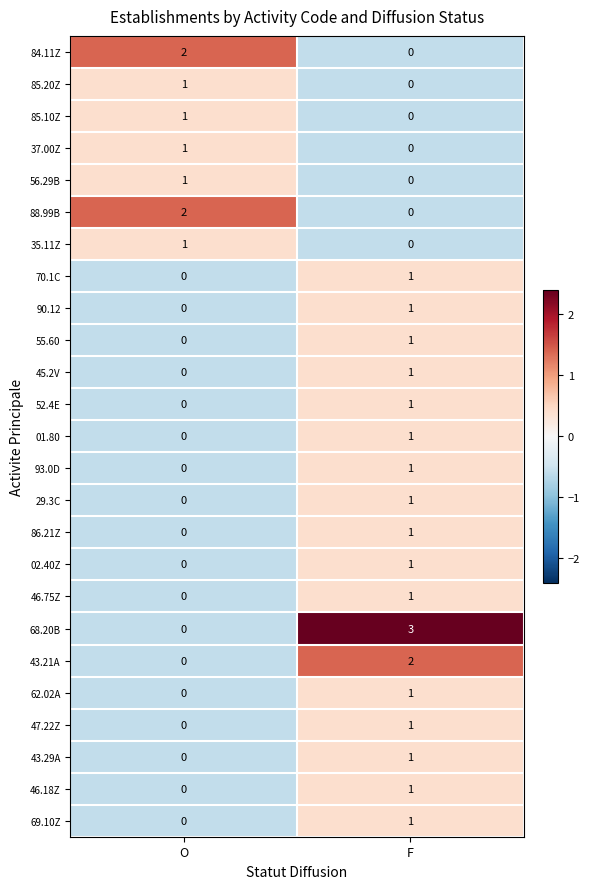

What is the minimum value shown in the chart?

0